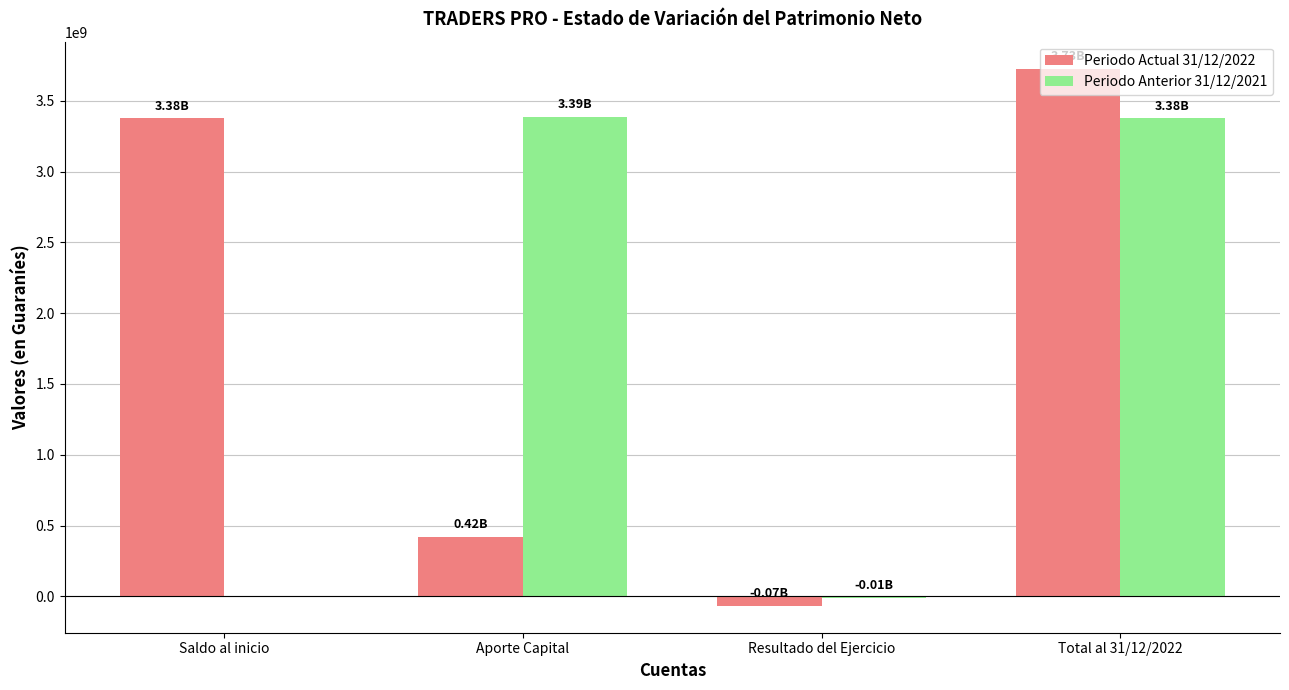

At which category is the sum across all series the highest?

Total al 31/12/2022